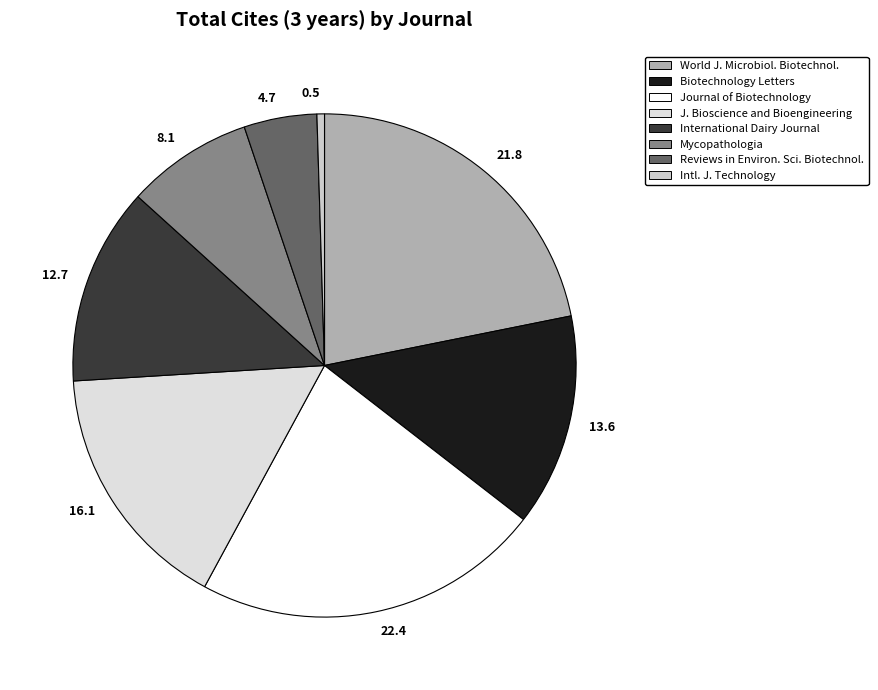

Which category has the biggest portion of the pie?

22.4